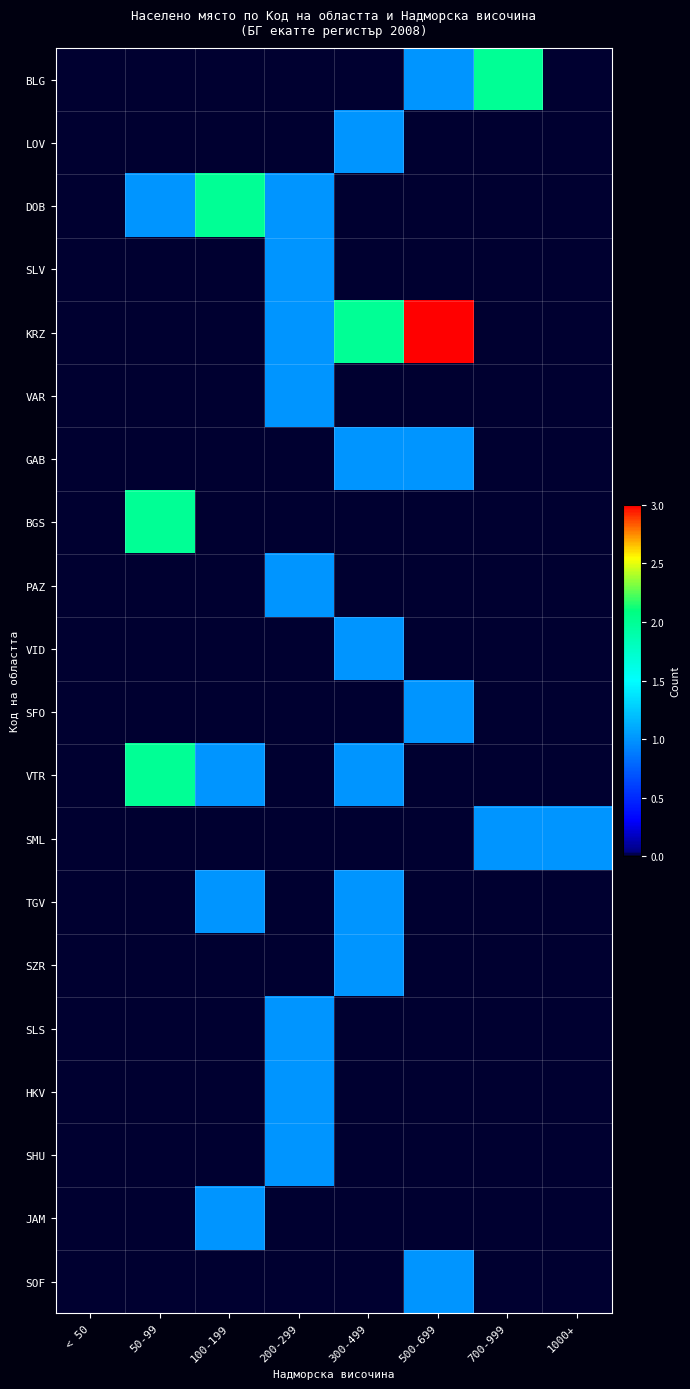

How many data points does each series have?

8